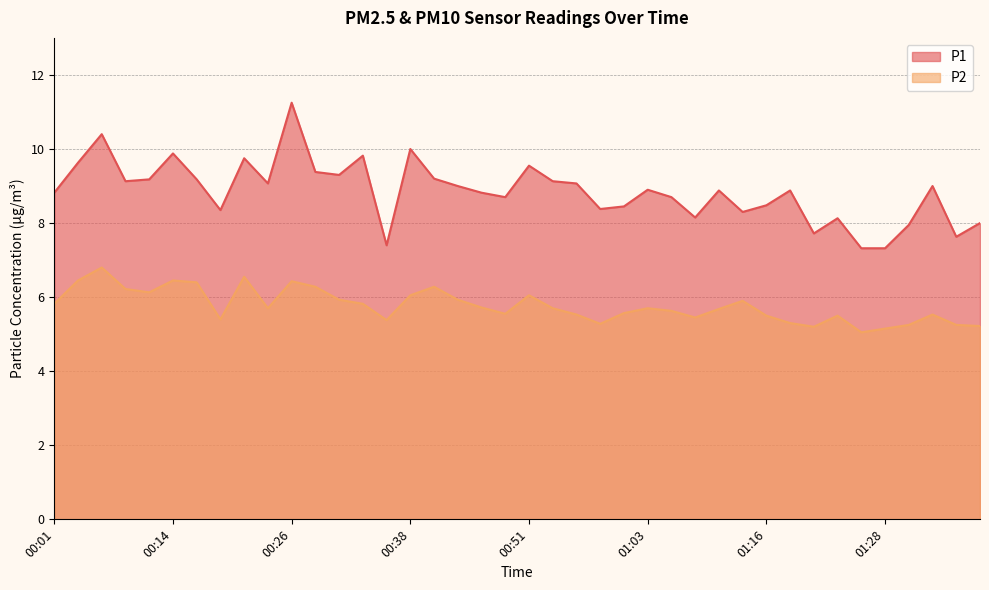

Reading left to right, extract all data points from this chart.

P1: 00:01=8.8	00:04=9.6	00:06=10.4	00:09=9.1	00:11=9.2	00:14=9.9	00:16=9.2	00:19=8.3	00:21=9.8	00:23=9.1	00:26=11.2	00:28=9.4	00:31=9.3	00:33=9.8	00:36=7.4	00:38=10.0	00:41=9.2	00:43=9.0	00:46=8.8	00:48=8.7	00:51=9.6	00:53=9.1	00:56=9.1	00:58=8.4	01:01=8.4	01:03=8.9	01:06=8.7	01:08=8.2	01:11=8.9	01:13=8.3	01:16=8.5	01:18=8.9	01:21=7.7	01:23=8.1	01:26=7.3	01:28=7.3	01:30=8.0	01:33=9.0	01:35=7.6	01:38=8.0
P2: 00:01=5.8	00:04=6.5	00:06=6.8	00:09=6.2	00:11=6.1	00:14=6.5	00:16=6.4	00:19=5.4	00:21=6.5	00:23=5.7	00:26=6.4	00:28=6.3	00:31=5.9	00:33=5.8	00:36=5.4	00:38=6.0	00:41=6.3	00:43=5.9	00:46=5.7	00:48=5.5	00:51=6.0	00:53=5.7	00:56=5.5	00:58=5.3	01:01=5.6	01:03=5.7	01:06=5.6	01:08=5.5	01:11=5.7	01:13=5.9	01:16=5.5	01:18=5.3	01:21=5.2	01:23=5.5	01:26=5.0	01:28=5.2	01:30=5.2	01:33=5.5	01:35=5.2	01:38=5.2